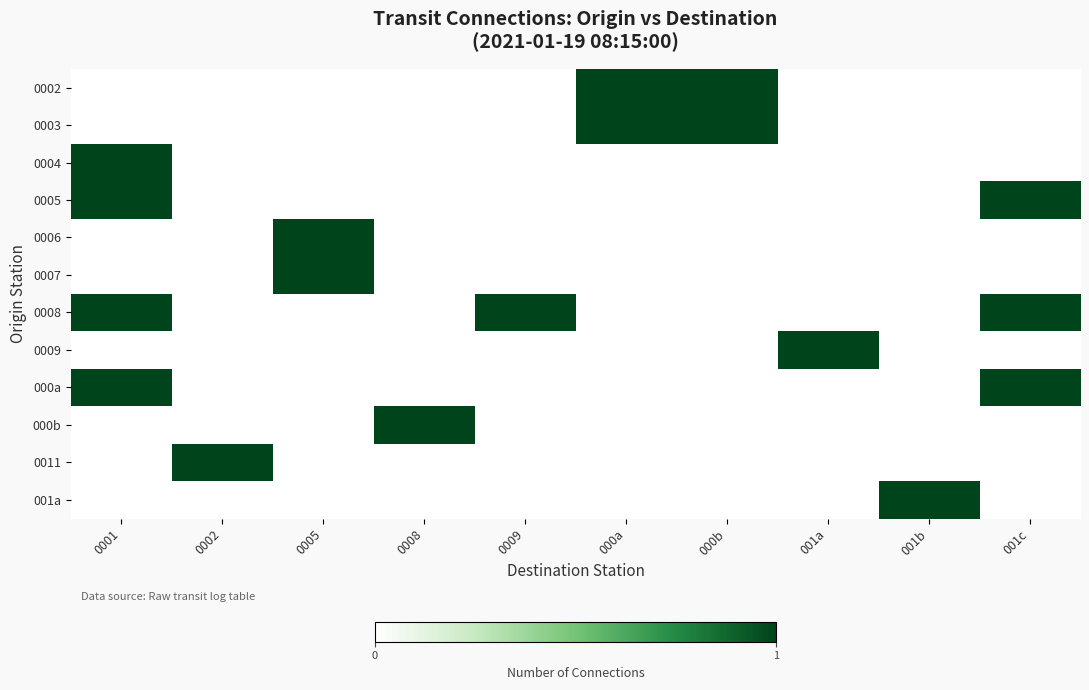

What is the total value across all series at 000a?

2